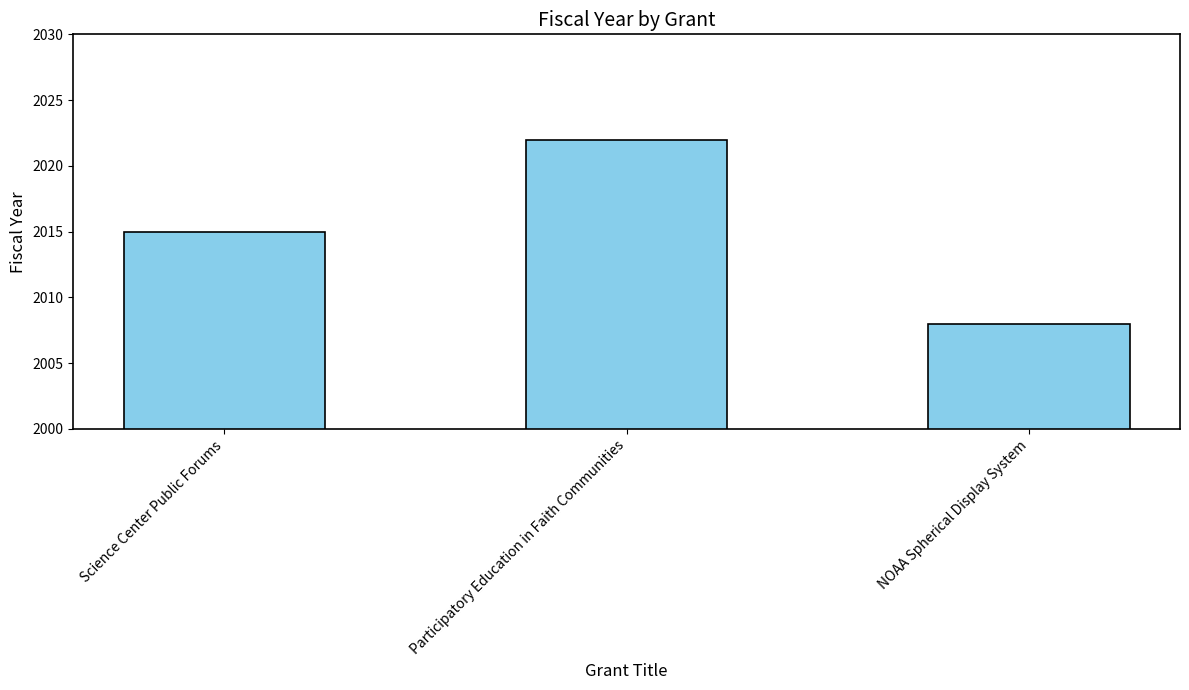

What value does the data have at Science Center Public Forums, to the nearest 10?

2020